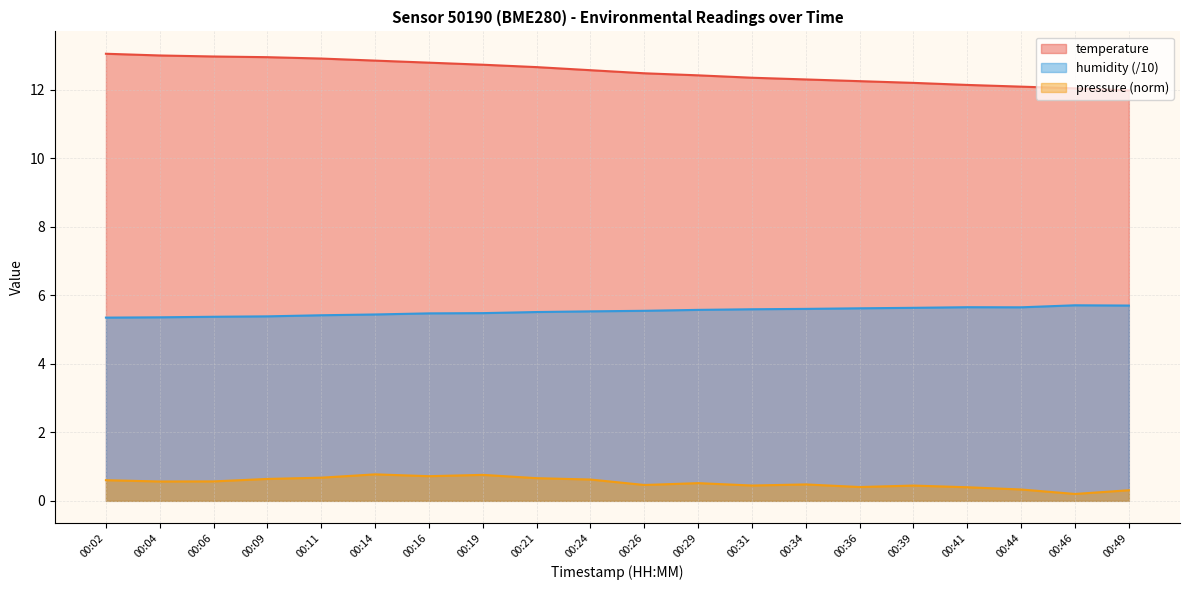

At which category is the sum across all series the highest?

00:14